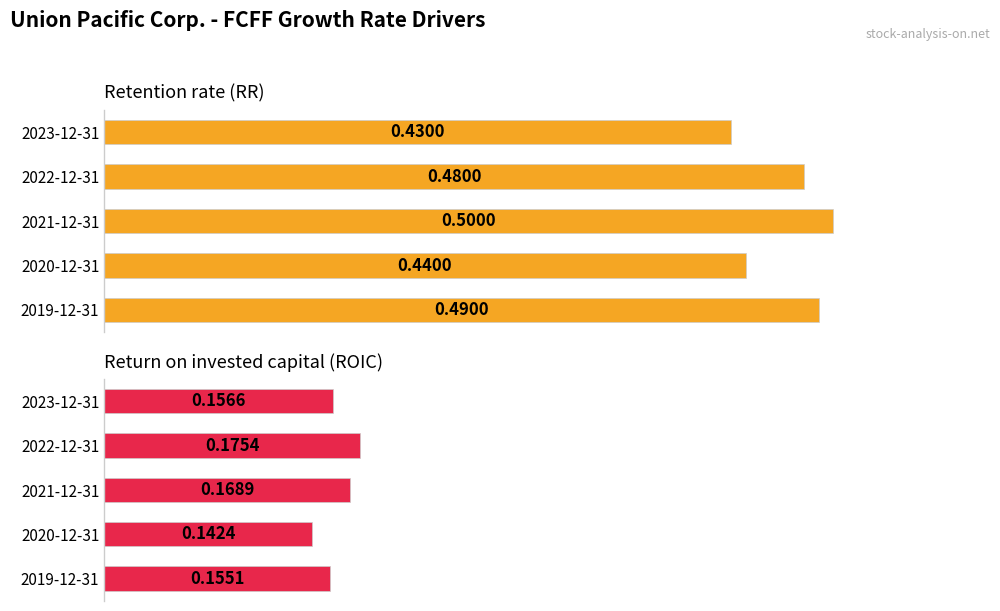

What is the greatest value displayed?

0.5